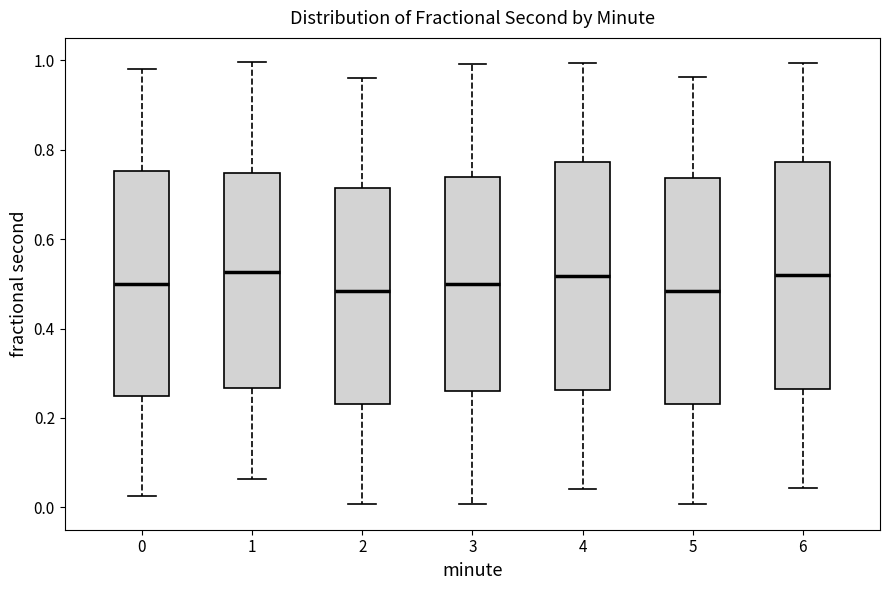

Reading left to right, read every box against the y-axis: the position of its median line, the range the box covers, and the ends of its whiskers. The values are not printed on the chart, so give them approximately, as read against the axis.

0: median 0.50, box 0.24 to 0.76, whiskers 0.02 to 0.98
1: median 0.52, box 0.26 to 0.74, whiskers 0.06 to 1.00
2: median 0.48, box 0.24 to 0.72, whiskers 0.00 to 0.96
3: median 0.50, box 0.26 to 0.74, whiskers 0.00 to 1.00
4: median 0.52, box 0.26 to 0.78, whiskers 0.04 to 1.00
5: median 0.48, box 0.24 to 0.74, whiskers 0.00 to 0.96
6: median 0.52, box 0.26 to 0.78, whiskers 0.04 to 1.00